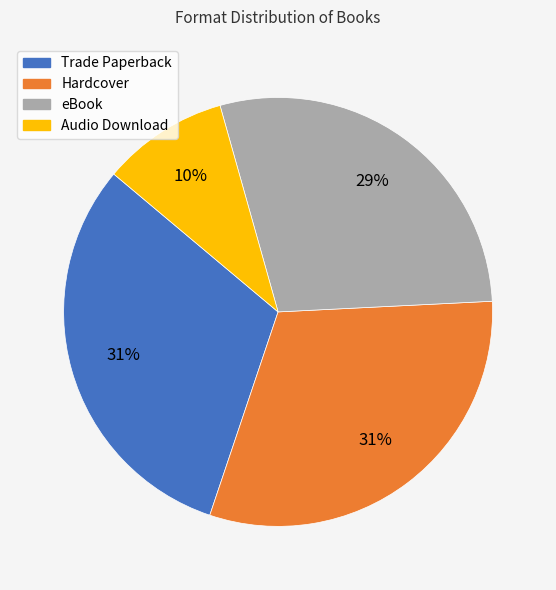

Does any single category account for the majority?

No